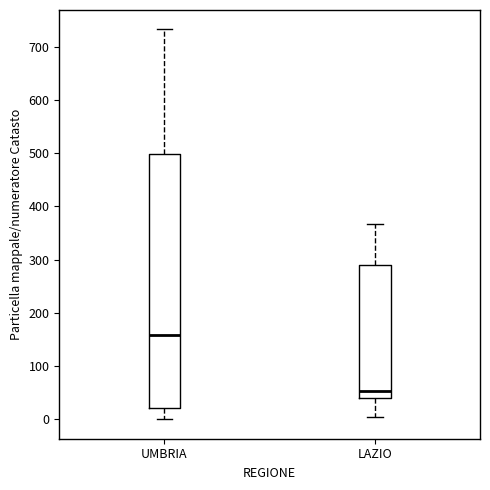

Reading left to right, read every box against the y-axis: the position of its median line, the range the box covers, and the ends of its whiskers. The values are not printed on the chart, so give them approximately, as read against the axis.

UMBRIA: median 160, box 20 to 500, whiskers 0 to 730
LAZIO: median 50, box 40 to 290, whiskers 10 to 370